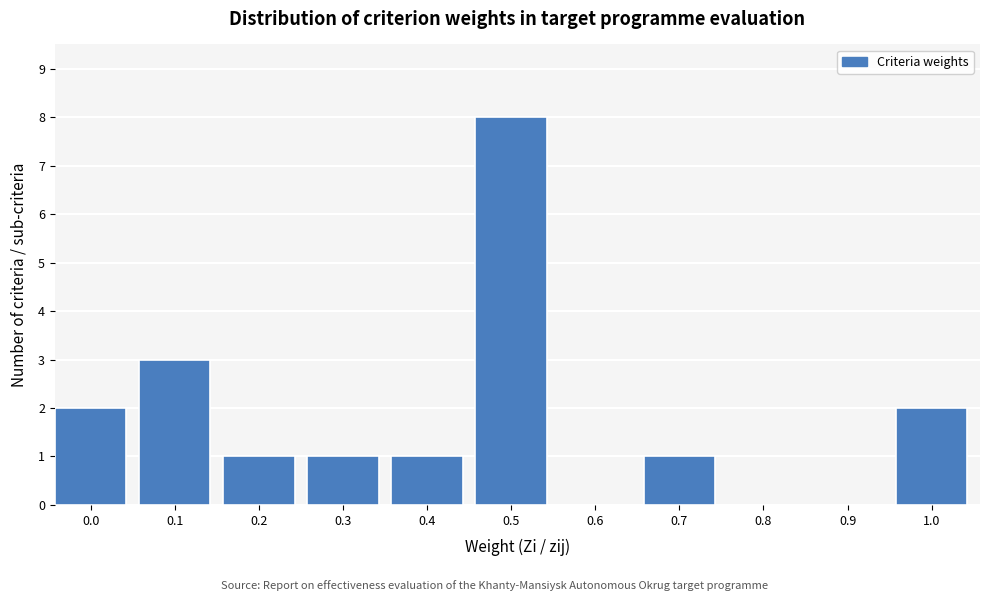

Reading left to right, list all the values displayed in this chart.

0.0=2	0.1=3	0.2=1	0.3=1	0.4=1	0.5=8	0.6=0	0.7=1	0.8=0	0.9=0	1.0=2